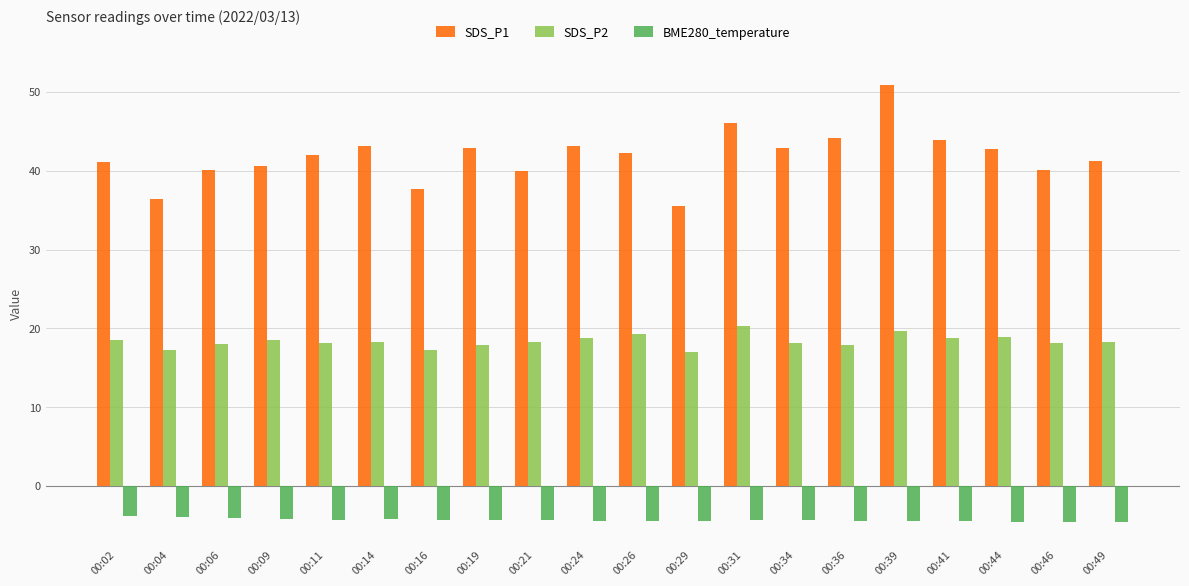

The SDS_P1 series shows 40.5 at 00:09. True or false?

True